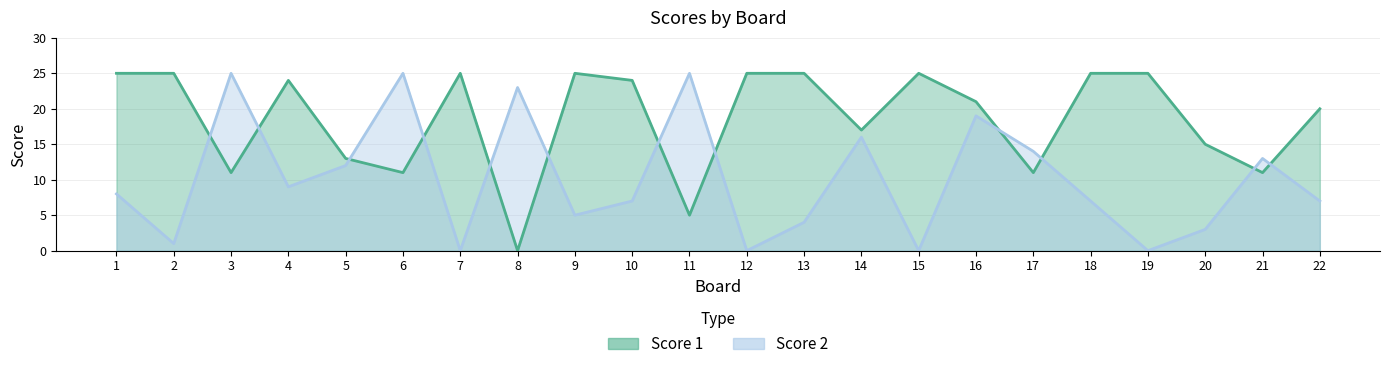

How many lines are shown in the chart?

2